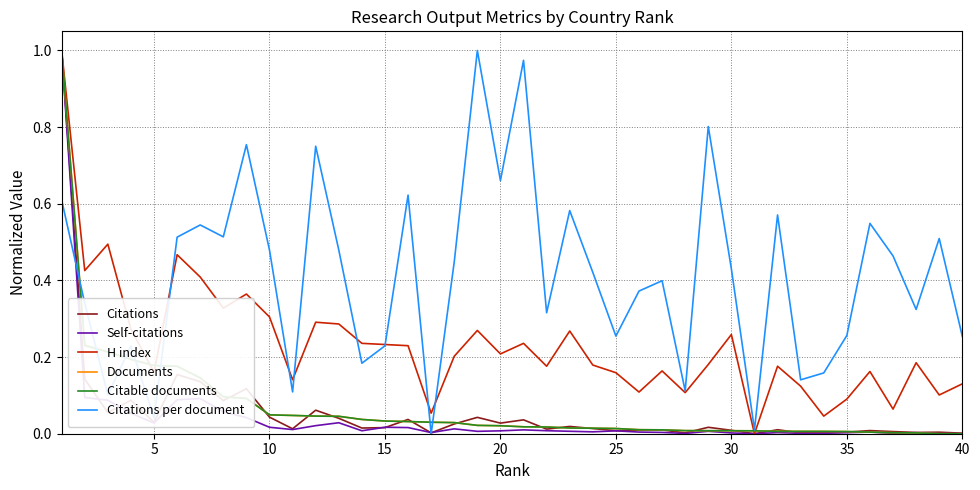

What are all the series names shown in the legend?

Citations, Self-citations, H index, Documents, Citable documents, Citations per document